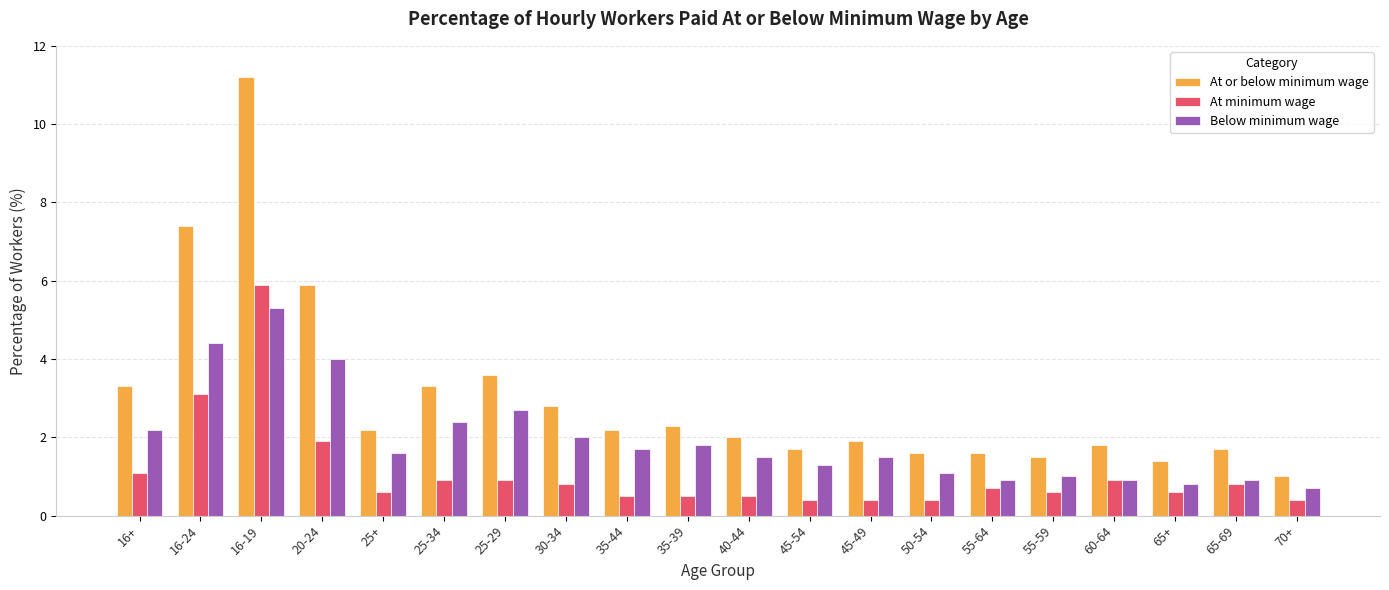

Rank the series by their maximum value, from highest to lowest.

At or below minimum wage, At minimum wage, Below minimum wage